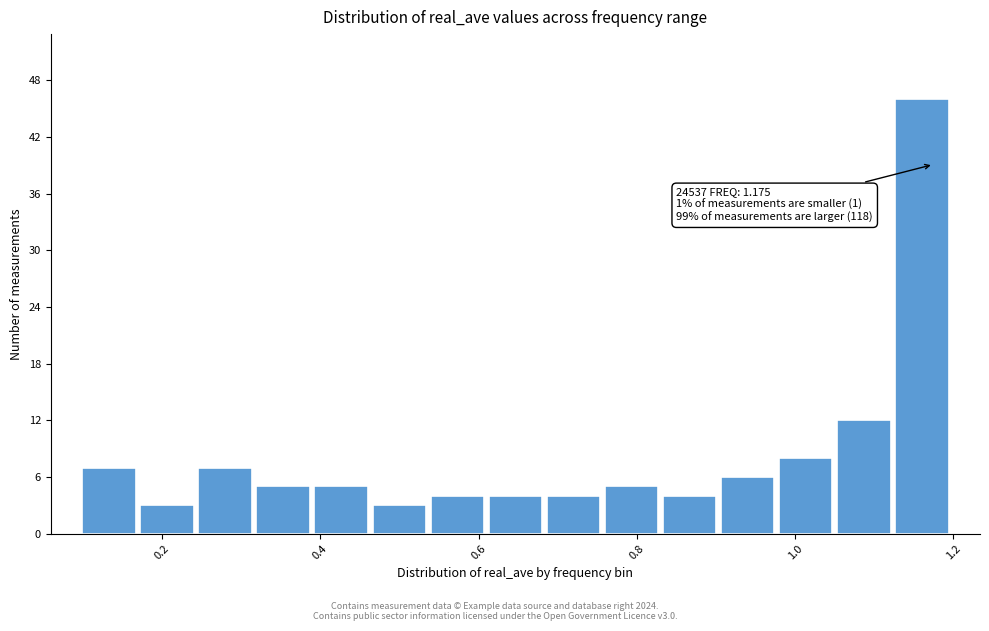

Around what value on the x-axis is the tallest bar? Give the approximate position of its centre, as read against the axis.

1.16